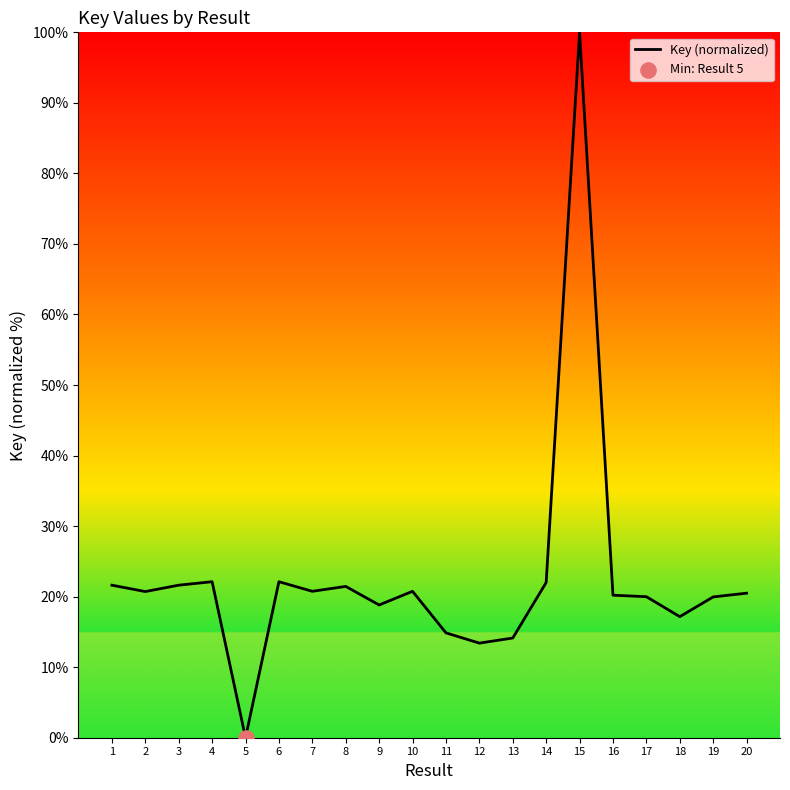

Approximately how many times larger is the value at 6 compared to 8?

1.0